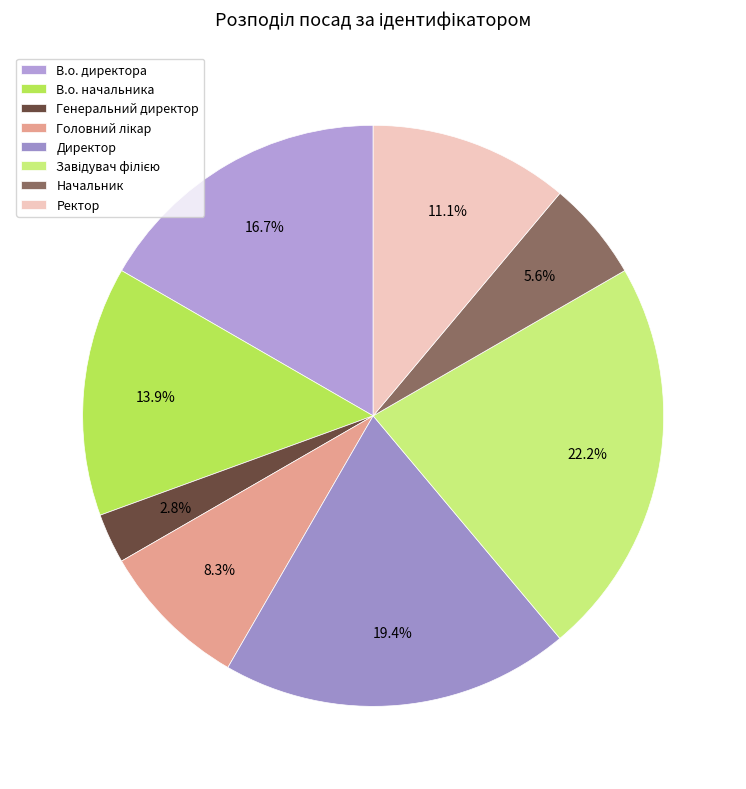

To the nearest percent, what portion does Директор represent?

19%